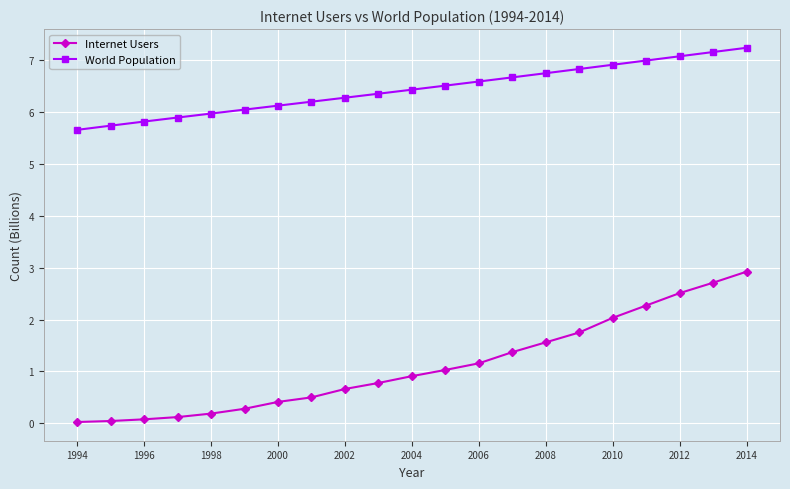

Which series has the largest range (max minus min)?

Internet Users